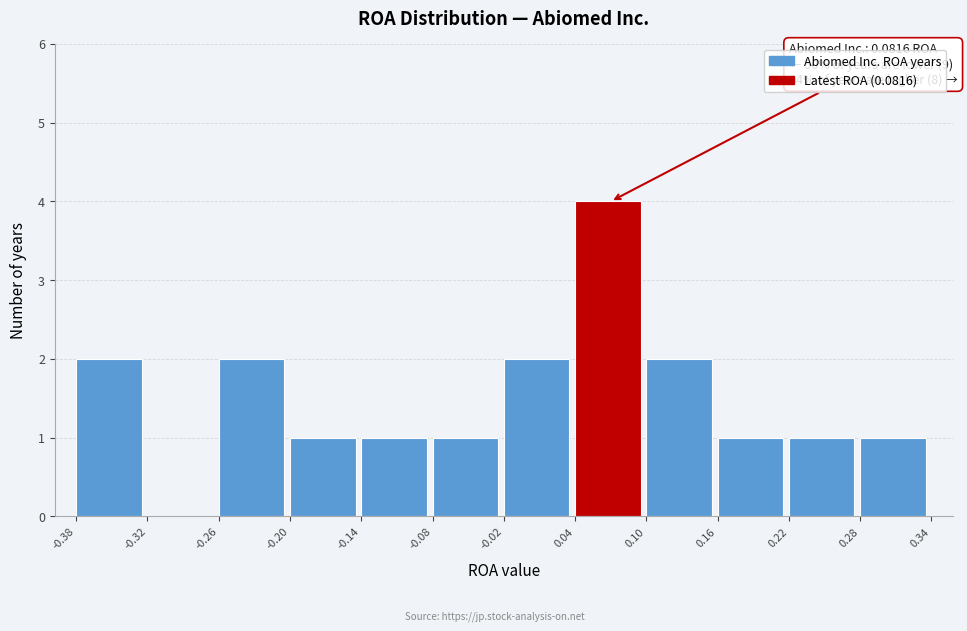

Over which range of the x-axis is the bar tallest?

0.04 to 0.10